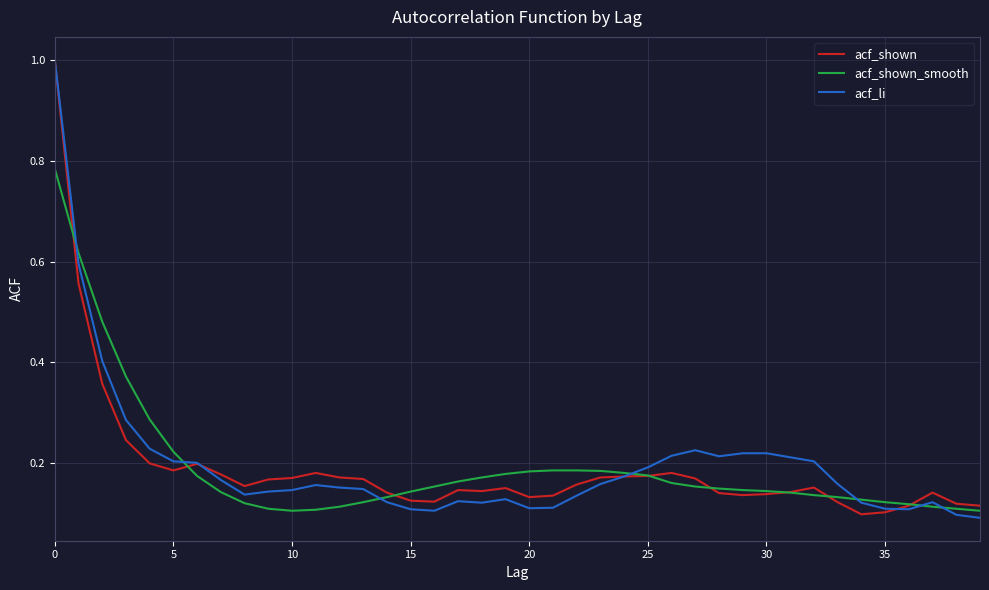

True or false: acf_shown_smooth has more than 2 points higher than both neighbors.

False